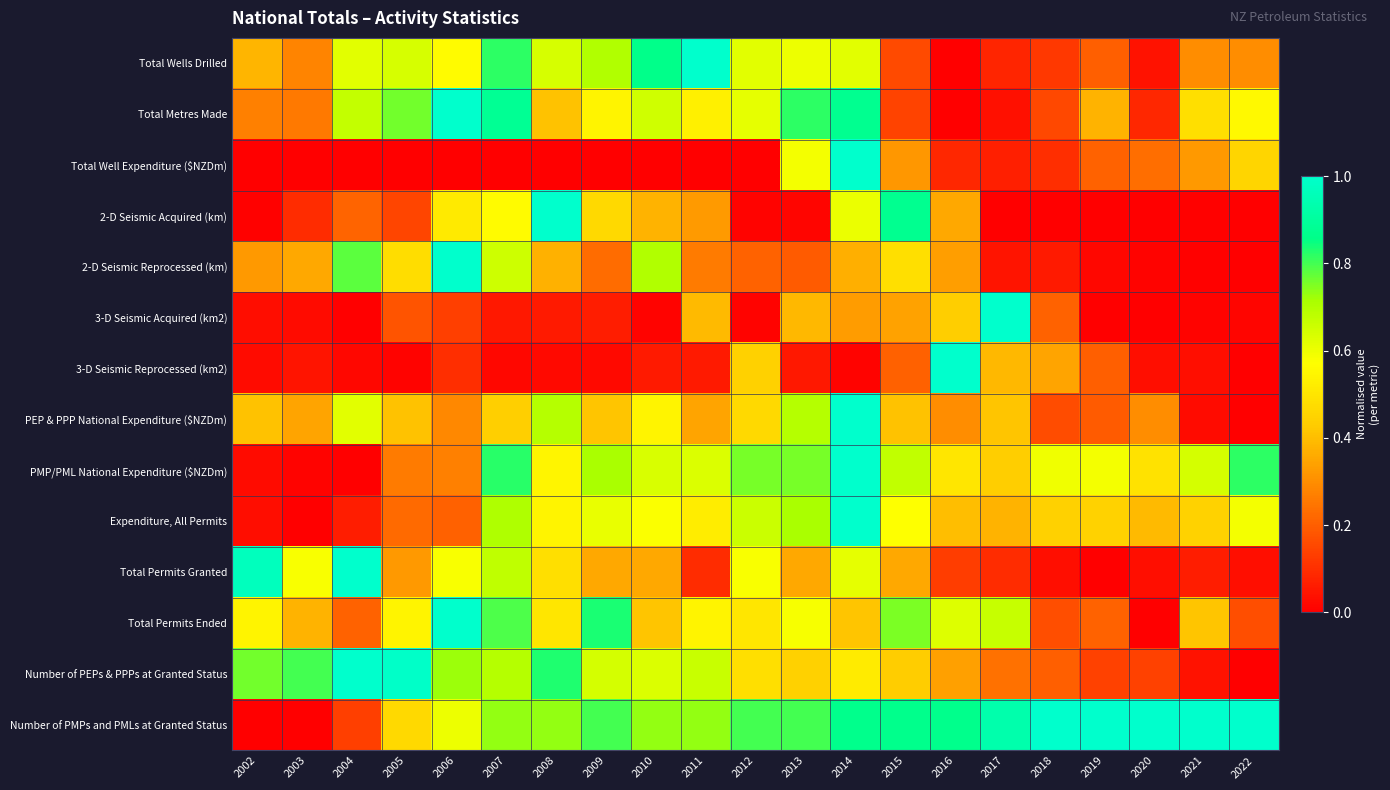

Reading left to right, transcribe all the data shown in this chart.

Total Wells Drilled: 2002=0.4	2003=0.3	2004=0.6	2005=0.6	2006=0.6	2007=0.8	2008=0.6	2009=0.7	2010=0.9	2011=1.0	2012=0.6	2013=0.6	2014=0.6	2015=0.2	2016=0.0	2017=0.1	2018=0.1	2019=0.2	2020=0.0	2021=0.3	2022=0.3
Total Metres Made: 2002=0.3	2003=0.3	2004=0.7	2005=0.8	2006=1.0	2007=0.9	2008=0.4	2009=0.5	2010=0.6	2011=0.5	2012=0.6	2013=0.8	2014=0.9	2015=0.1	2016=0.0	2017=0.0	2018=0.2	2019=0.4	2020=0.1	2021=0.5	2022=0.6
Total Well Expenditure ($NZDm): 2002=0.0	2003=0.0	2004=0.0	2005=0.0	2006=0.0	2007=0.0	2008=0.0	2009=0.0	2010=0.0	2011=0.0	2012=0.0	2013=0.6	2014=1.0	2015=0.3	2016=0.1	2017=0.1	2018=0.1	2019=0.2	2020=0.2	2021=0.3	2022=0.5
2-D Seismic Acquired (km): 2002=0.0	2003=0.1	2004=0.2	2005=0.1	2006=0.5	2007=0.6	2008=1.0	2009=0.5	2010=0.4	2011=0.3	2012=0.0	2013=0.0	2014=0.6	2015=0.9	2016=0.4	2017=0.0	2018=0.0	2019=0.0	2020=0.0	2021=0.0	2022=0.0
2-D Seismic Reprocessed (km): 2002=0.3	2003=0.4	2004=0.8	2005=0.5	2006=1.0	2007=0.7	2008=0.4	2009=0.2	2010=0.7	2011=0.3	2012=0.2	2013=0.2	2014=0.4	2015=0.5	2016=0.3	2017=0.0	2018=0.1	2019=0.0	2020=0.0	2021=0.0	2022=0.0
3-D Seismic Acquired (km2): 2002=0.0	2003=0.0	2004=0.0	2005=0.2	2006=0.1	2007=0.1	2008=0.1	2009=0.1	2010=0.0	2011=0.4	2012=0.0	2013=0.4	2014=0.3	2015=0.3	2016=0.4	2017=1.0	2018=0.2	2019=0.0	2020=0.0	2021=0.0	2022=0.0
3-D Seismic Reprocessed (km2): 2002=0.0	2003=0.0	2004=0.0	2005=0.0	2006=0.1	2007=0.0	2008=0.0	2009=0.0	2010=0.1	2011=0.1	2012=0.4	2013=0.1	2014=0.0	2015=0.2	2016=1.0	2017=0.4	2018=0.3	2019=0.2	2020=0.0	2021=0.0	2022=0.0
PEP & PPP National Expenditure ($NZDm): 2002=0.4	2003=0.3	2004=0.6	2005=0.4	2006=0.3	2007=0.4	2008=0.7	2009=0.4	2010=0.5	2011=0.3	2012=0.5	2013=0.7	2014=1.0	2015=0.4	2016=0.3	2017=0.4	2018=0.2	2019=0.2	2020=0.3	2021=0.0	2022=0.0
PMP/PML National Expenditure ($NZDm): 2002=0.0	2003=0.0	2004=0.0	2005=0.3	2006=0.3	2007=0.8	2008=0.5	2009=0.7	2010=0.6	2011=0.6	2012=0.8	2013=0.8	2014=1.0	2015=0.7	2016=0.5	2017=0.4	2018=0.6	2019=0.6	2020=0.5	2021=0.6	2022=0.8
Expenditure, All Permits: 2002=0.0	2003=0.0	2004=0.1	2005=0.2	2006=0.2	2007=0.7	2008=0.5	2009=0.6	2010=0.6	2011=0.5	2012=0.7	2013=0.7	2014=1.0	2015=0.6	2016=0.4	2017=0.4	2018=0.4	2019=0.4	2020=0.4	2021=0.4	2022=0.6
Total Permits Granted: 2002=1.0	2003=0.6	2004=1.0	2005=0.3	2006=0.6	2007=0.7	2008=0.5	2009=0.4	2010=0.4	2011=0.1	2012=0.6	2013=0.4	2014=0.6	2015=0.4	2016=0.1	2017=0.1	2018=0.0	2019=0.0	2020=0.0	2021=0.1	2022=0.0
Total Permits Ended: 2002=0.5	2003=0.4	2004=0.2	2005=0.5	2006=1.0	2007=0.8	2008=0.5	2009=0.8	2010=0.4	2011=0.5	2012=0.5	2013=0.6	2014=0.4	2015=0.8	2016=0.6	2017=0.7	2018=0.2	2019=0.2	2020=0.0	2021=0.4	2022=0.2
Number of PEPs & PPPs at Granted Status: 2002=0.8	2003=0.8	2004=1.0	2005=1.0	2006=0.7	2007=0.7	2008=0.8	2009=0.6	2010=0.6	2011=0.7	2012=0.5	2013=0.4	2014=0.5	2015=0.4	2016=0.3	2017=0.2	2018=0.2	2019=0.1	2020=0.1	2021=0.0	2022=0.0
Number of PMPs and PMLs at Granted Status: 2002=0.0	2003=0.0	2004=0.1	2005=0.5	2006=0.6	2007=0.7	2008=0.7	2009=0.8	2010=0.7	2011=0.7	2012=0.8	2013=0.8	2014=0.9	2015=0.9	2016=0.9	2017=0.9	2018=1.0	2019=1.0	2020=1.0	2021=1.0	2022=1.0